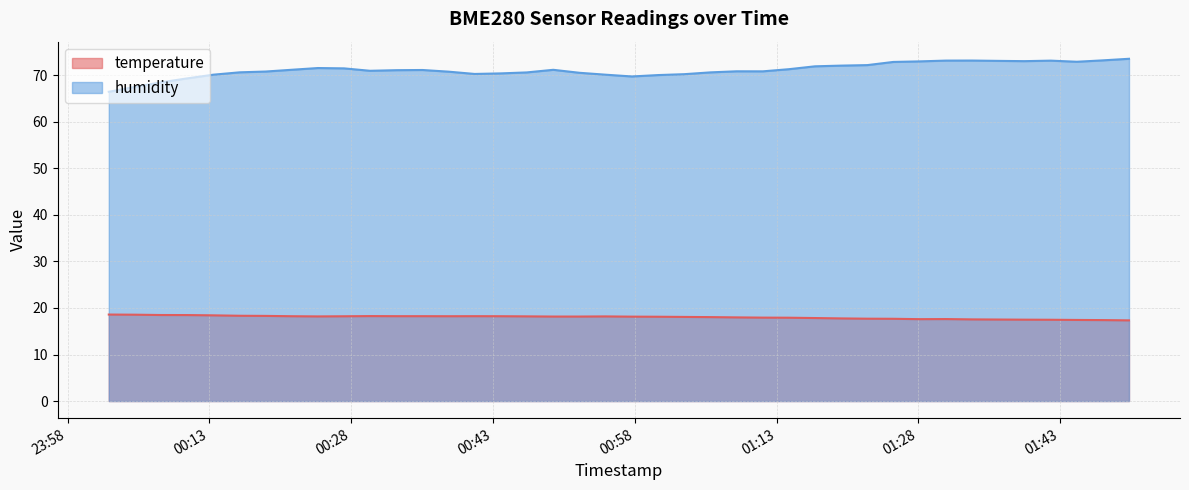

In humidity, how many points are lower than both neighbors (excluding endpoints)?

6